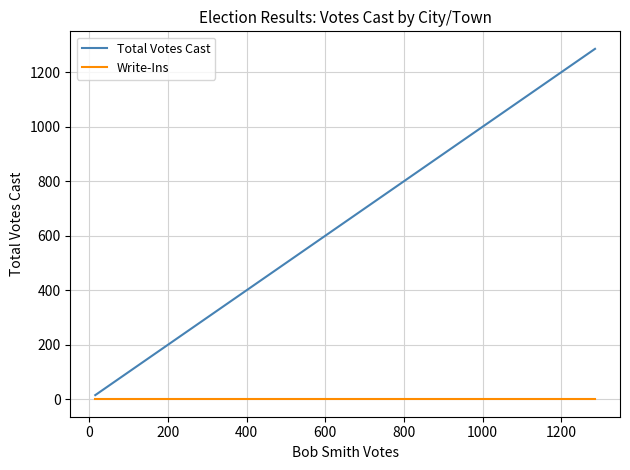

Which series has the largest total across all categories?

Total Votes Cast